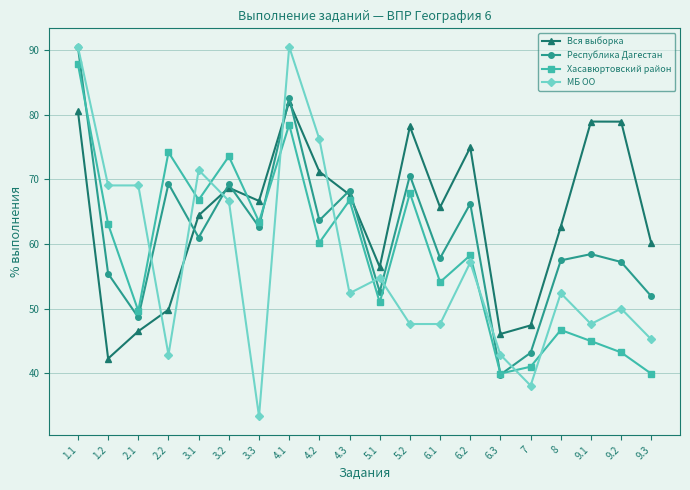

In Хасавюртовский район, how many points are lower than both neighbors (excluding endpoints)?

7